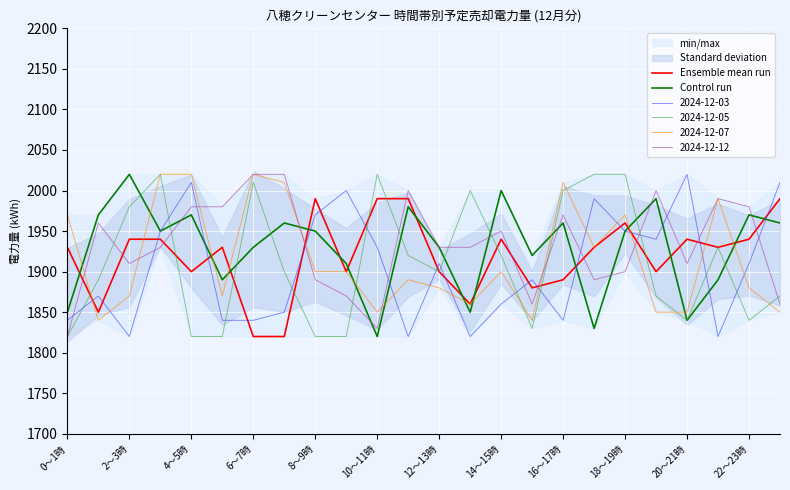

The Control run series shows 700 at 22～23時. True or false?

False